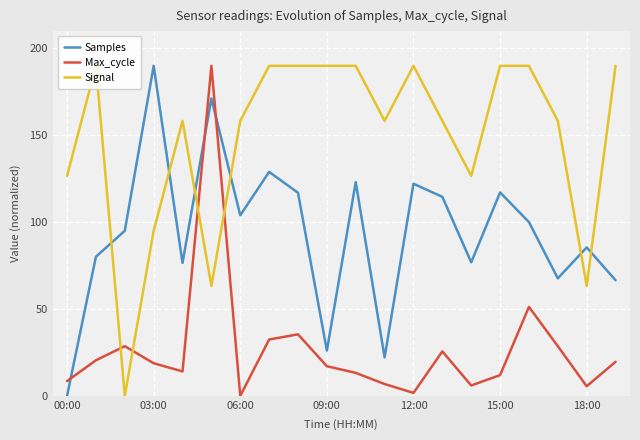

Which category has the lowest value in the Samples series?

00:00